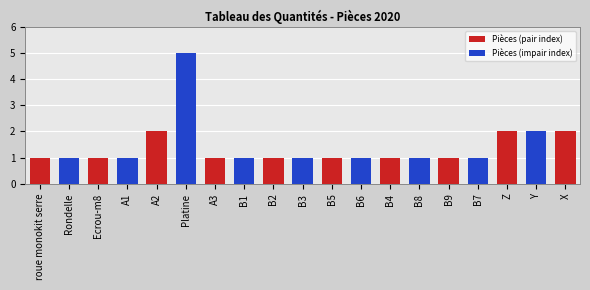

The value at B3 is 1. True or false?

True